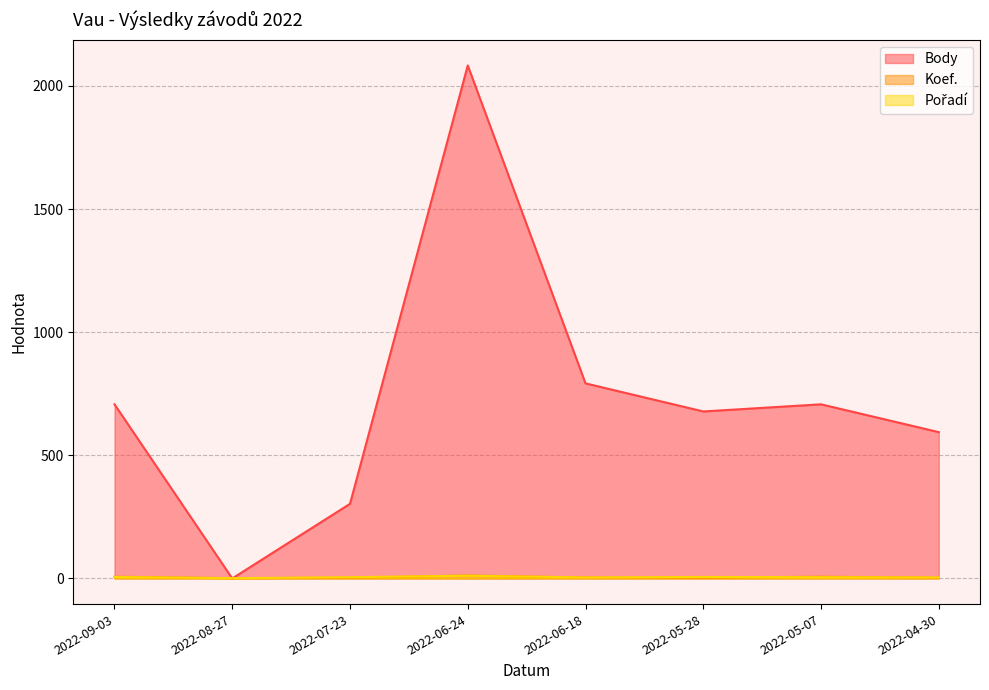

What is the difference between the Pořadí values at 2022-08-27 and 2022-06-18?

3